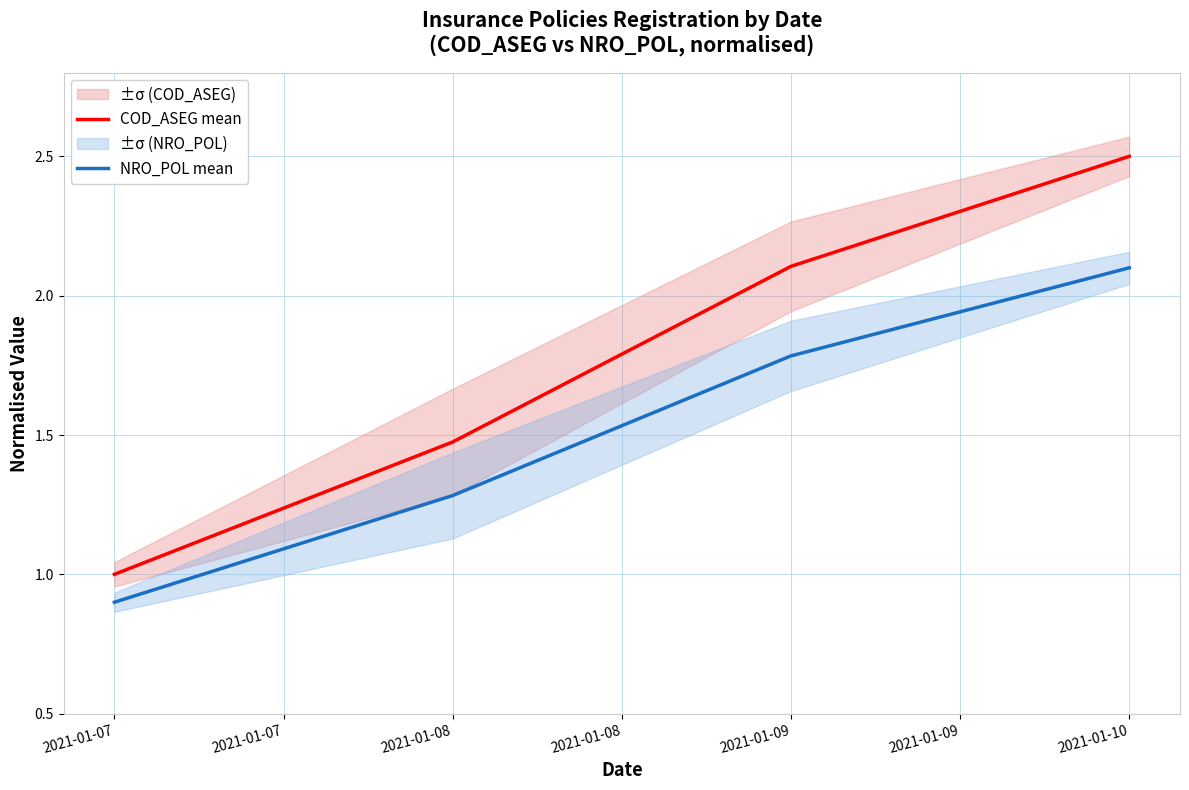

List the series in order of their overall mean, lowest first.

NRO_POL mean, COD_ASEG mean